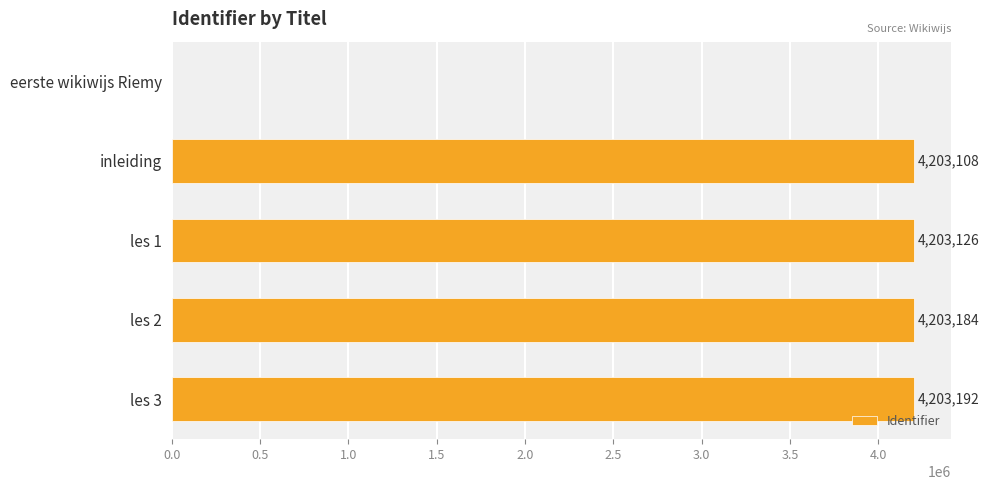

At which label is the value closest to 2101596?

inleiding